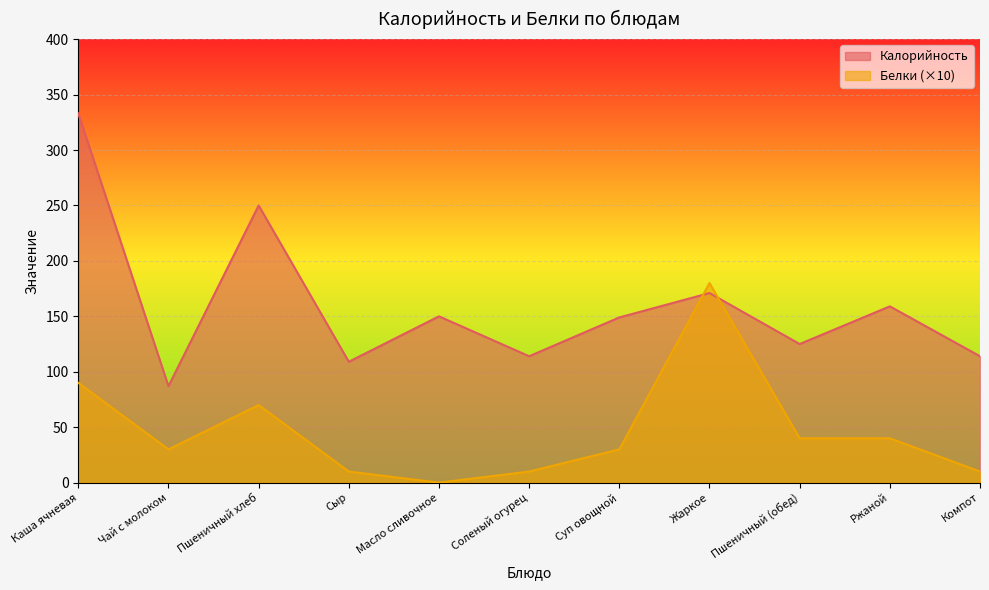

Where is the first local minimum for Белки?

Чай с молоком